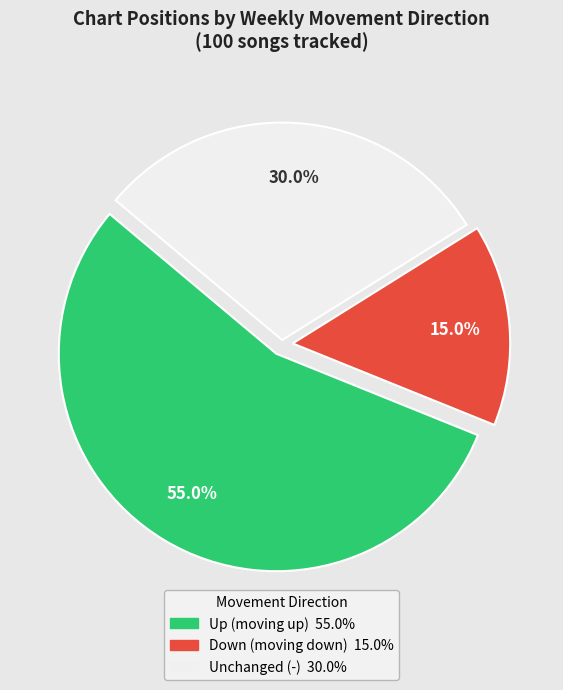

Is there a majority slice in this chart?

Yes